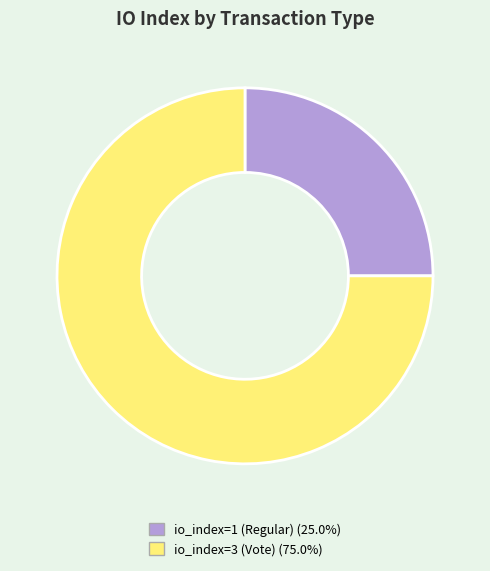

How many segments does this pie chart have?

2